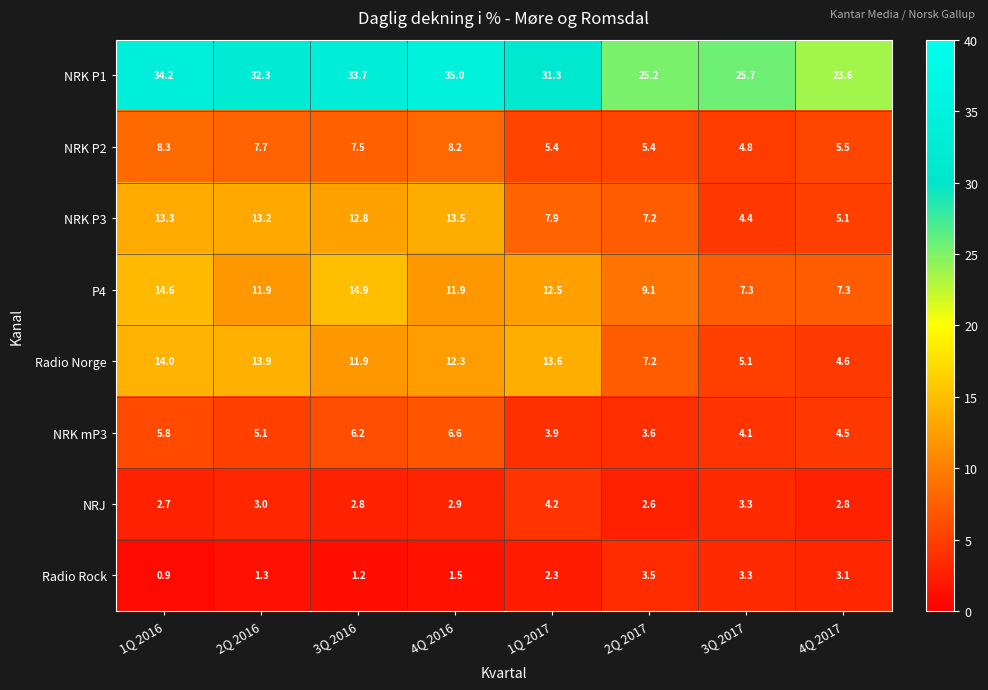

Is it true that NRJ equals 5.1 at 4Q 2016?

False